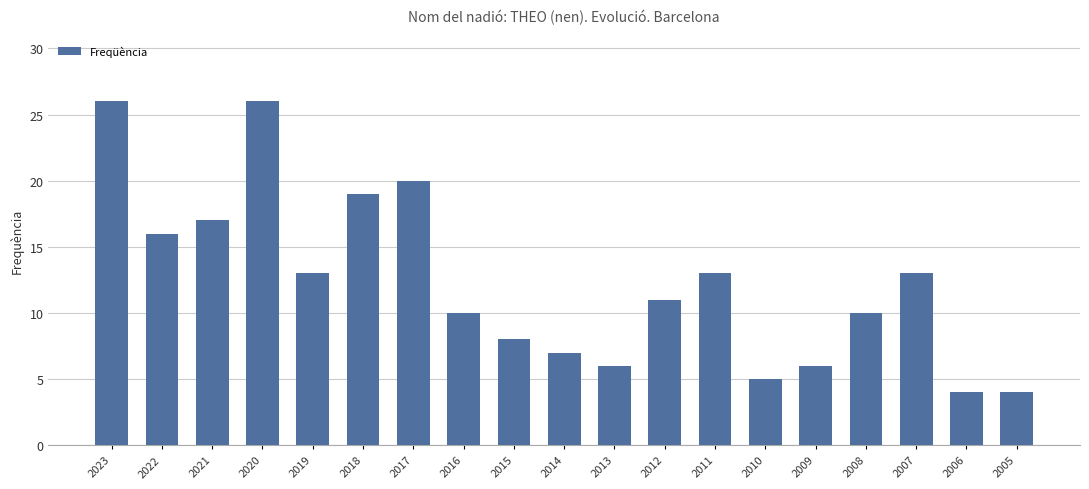

Between 2005 and 2012, which is larger?

2012